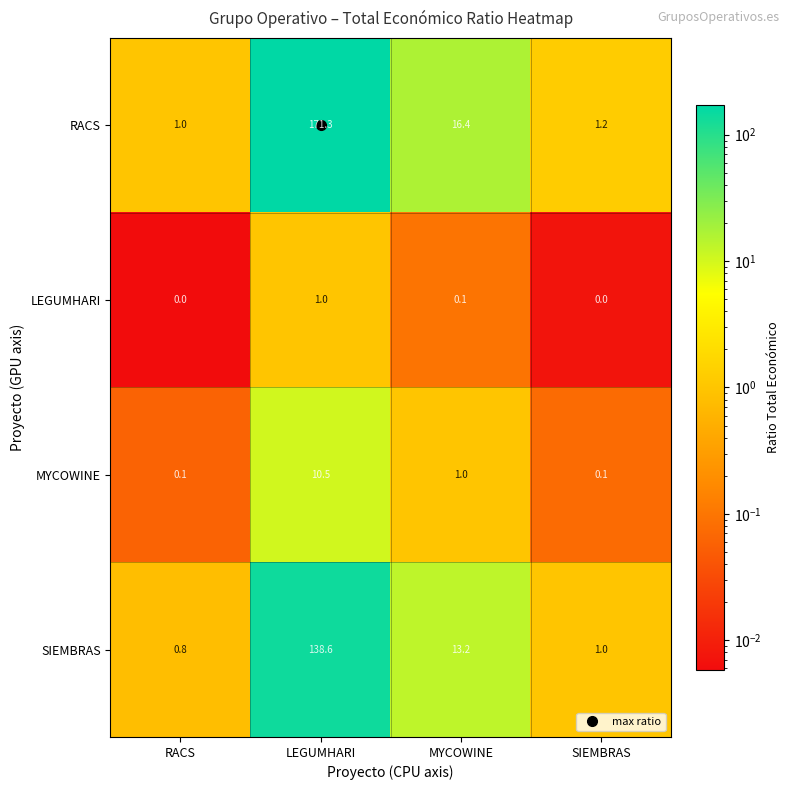

At MYCOWINE, list the series in order from largest to smallest.

RACS, SIEMBRAS, MYCOWINE, LEGUMHARI